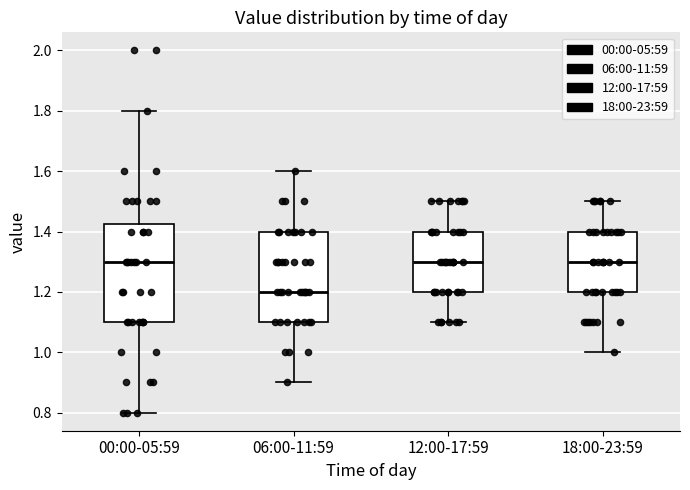

Reading left to right, transcribe this box plot: for each box, give where its median line is, the range the box spans, and where its two whiskers end, as read against the y-axis. The values are not printed on the chart, so give them approximately, as read against the axis.

00:00-05:59: median 1.30, box 1.10 to 1.42, whiskers 0.80 to 1.80
06:00-11:59: median 1.20, box 1.10 to 1.40, whiskers 0.90 to 1.60
12:00-17:59: median 1.30, box 1.20 to 1.40, whiskers 1.10 to 1.50
18:00-23:59: median 1.30, box 1.20 to 1.40, whiskers 1.00 to 1.50